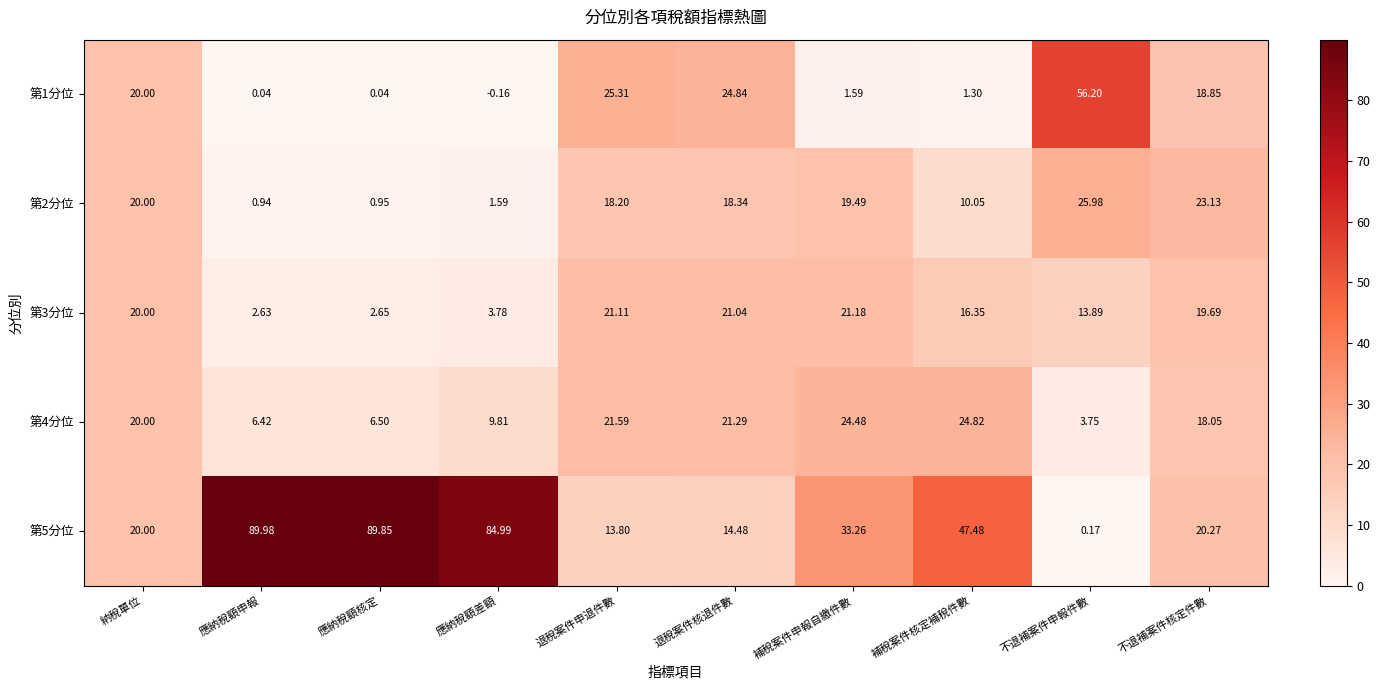

At which category does the chart reach its minimum across all series?

應納稅額差額